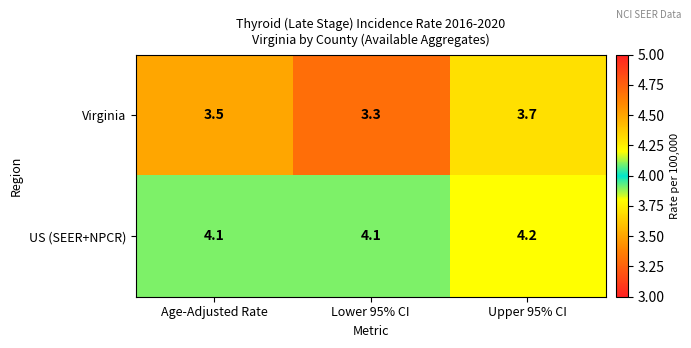

Which series has the largest total across all categories?

US (SEER+NPCR)